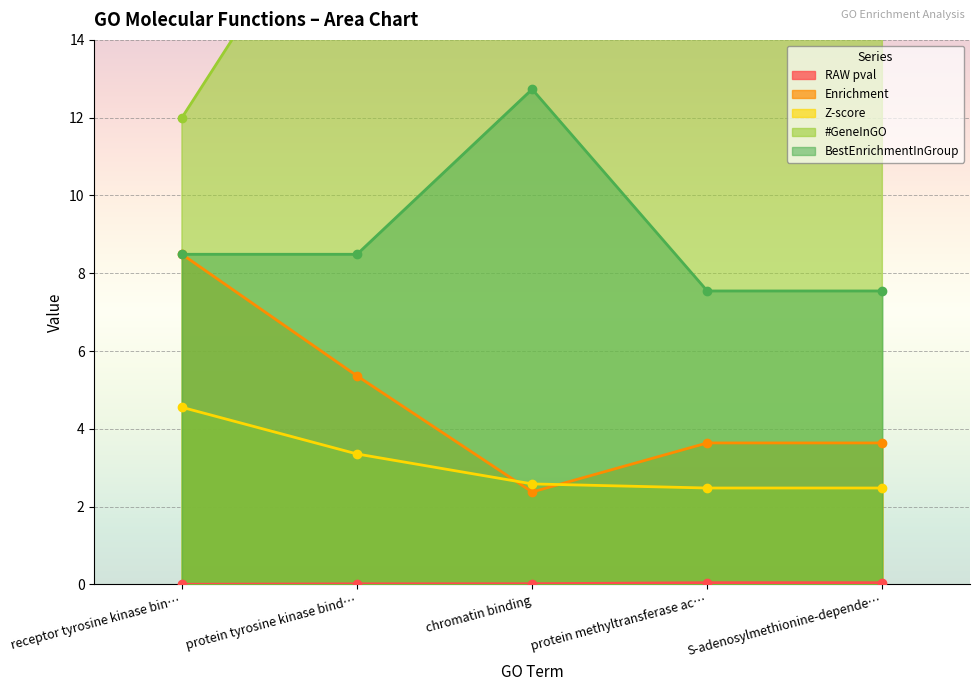

True or false: BestEnrichmentInGroup has a value of 1.9 at receptor tyrosine kinase bin….

False